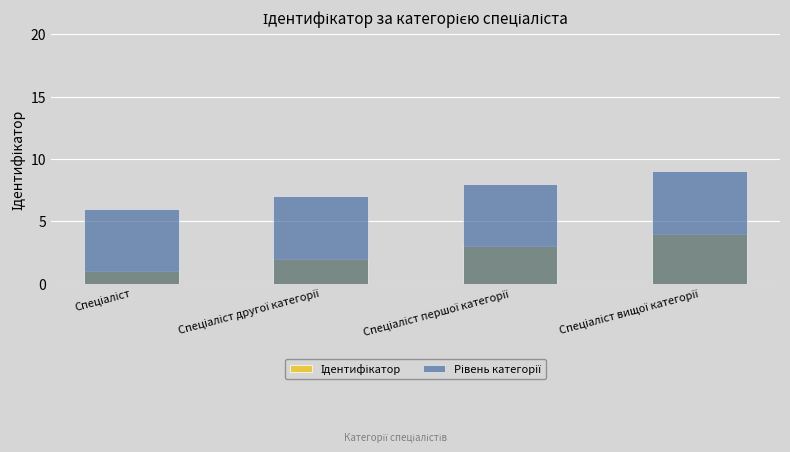

What is the maximum value for Рівень категорії?

9